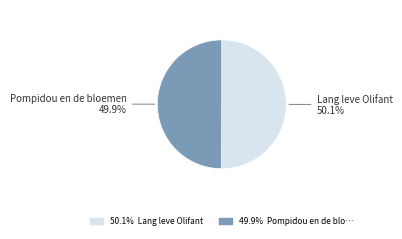

Which slice represents more than half of the pie?

Lang leve Olifant